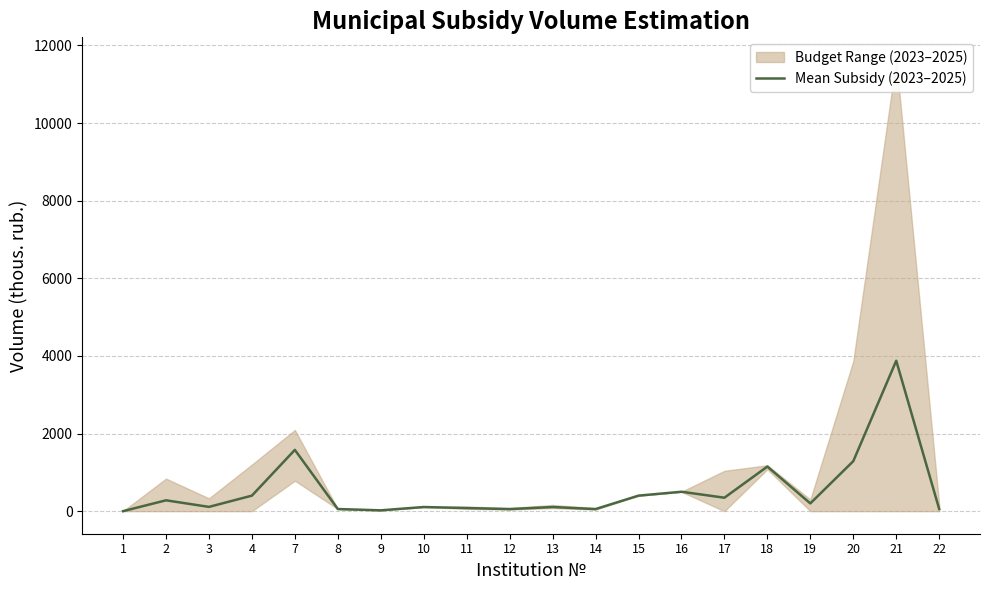

What is the value of the 16th point from the left?

1149.2